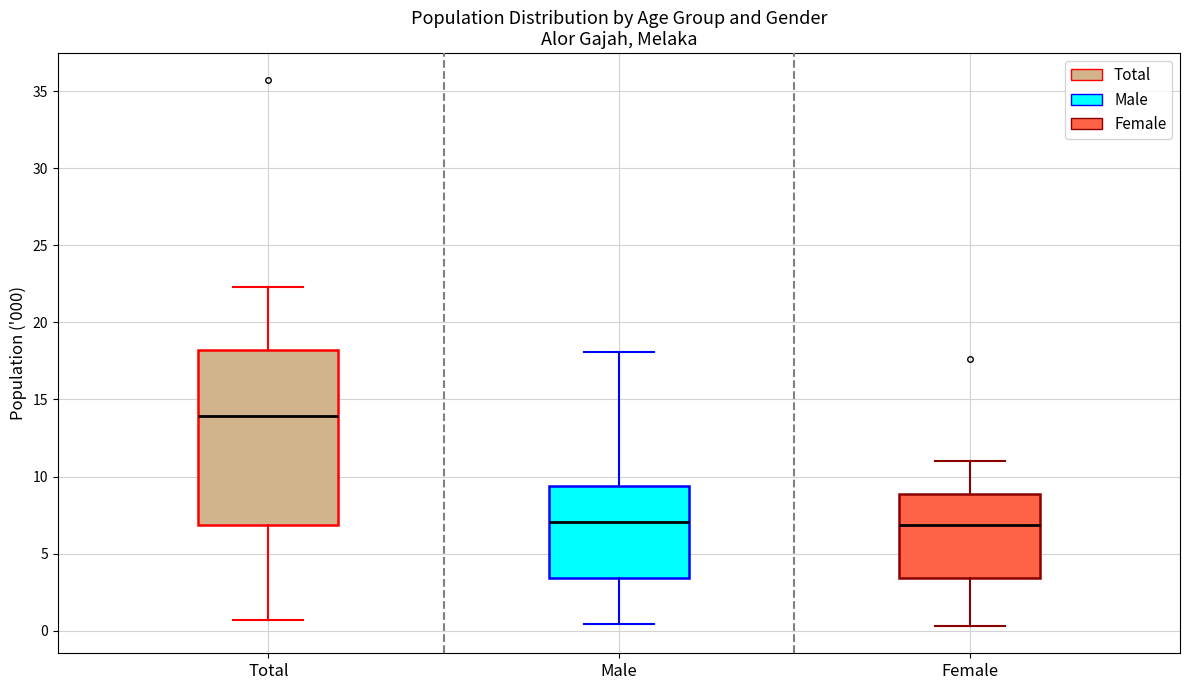

Which box is the tallest, from its lower edge to its upper edge?

Total